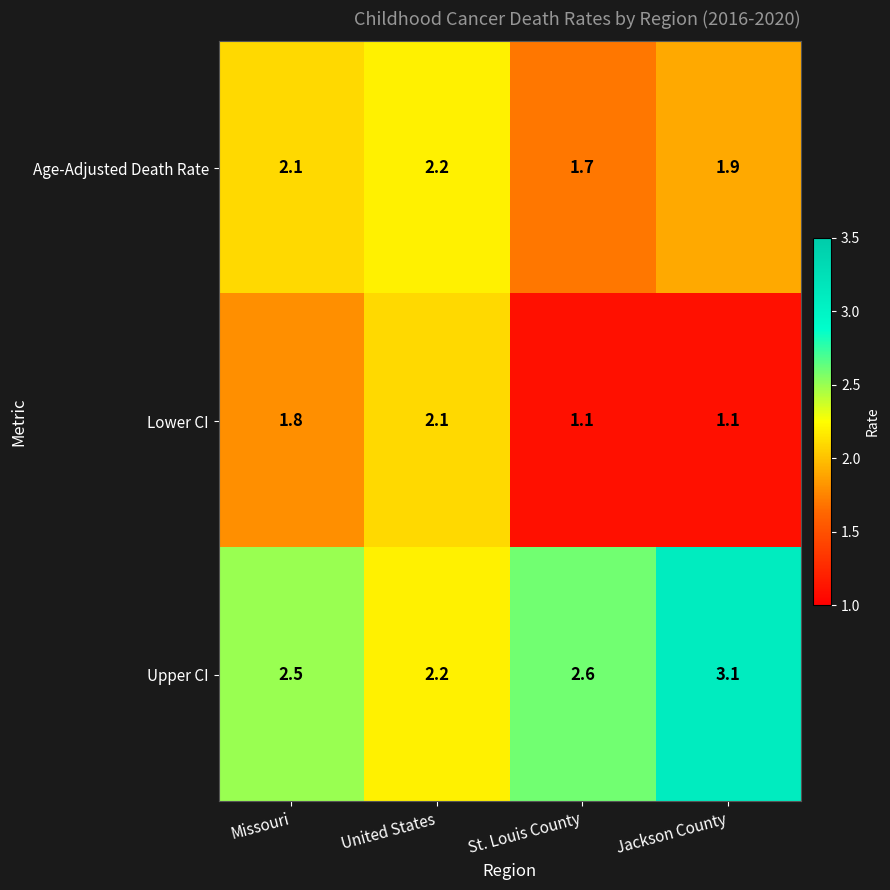

At which category is the sum across all series the highest?

United States